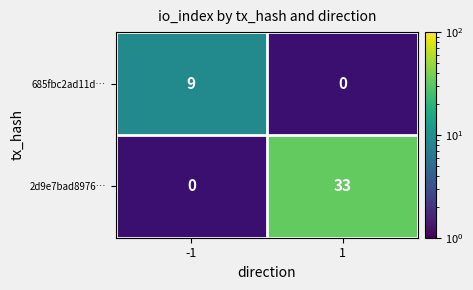

True or false: 2d9e7bad8976… has a value of 33 at 1.

True